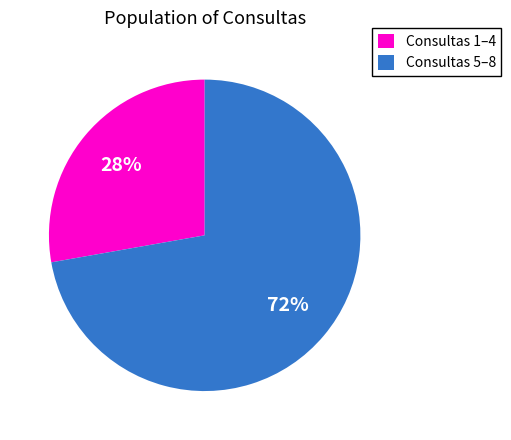

Between Consultas 5–8 and Consultas 1–4, which is larger?

Consultas 5–8